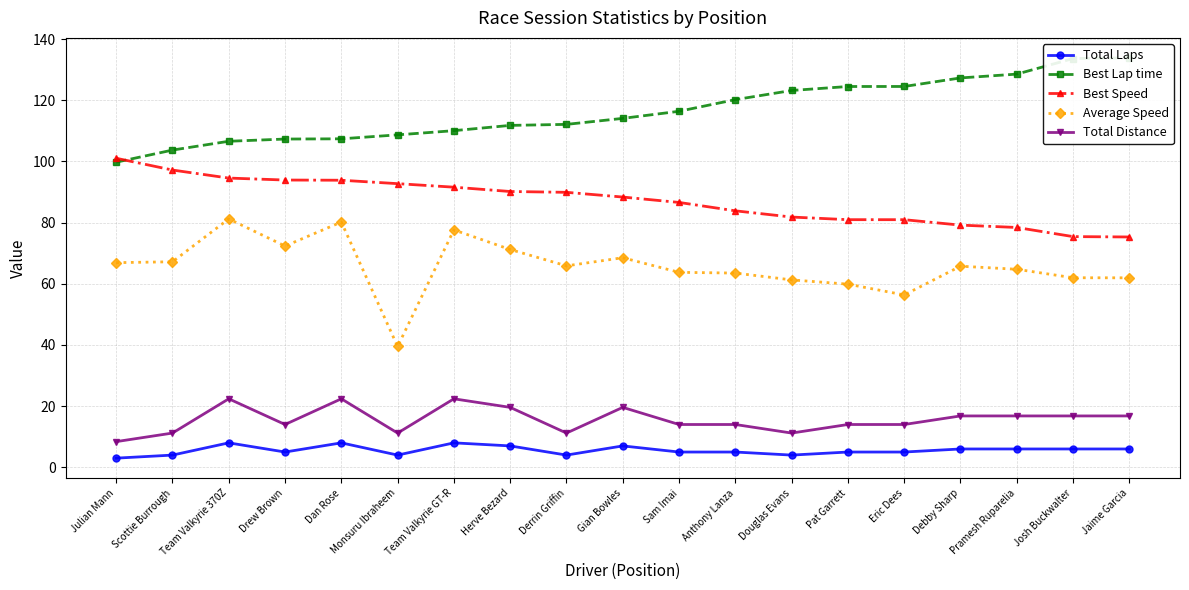

What value does the Best Lap time series have at Jaime Garcia?

133.8